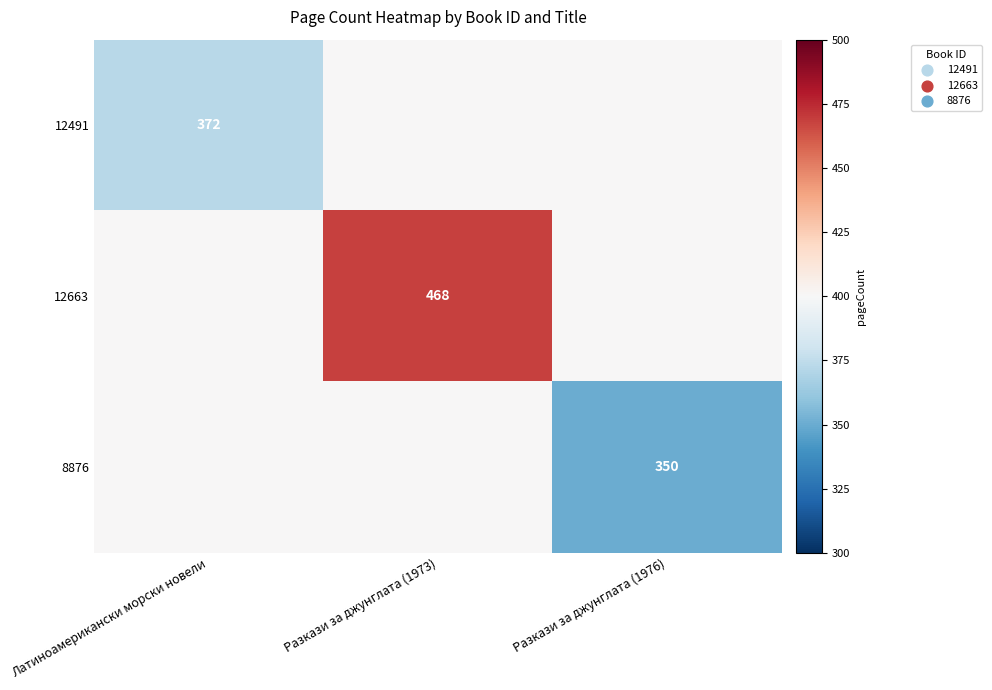

Is the value of 8876 at Разкази за джунглата (1976) greater than the value of 12491 at Латиноамерикански морски новели?

No